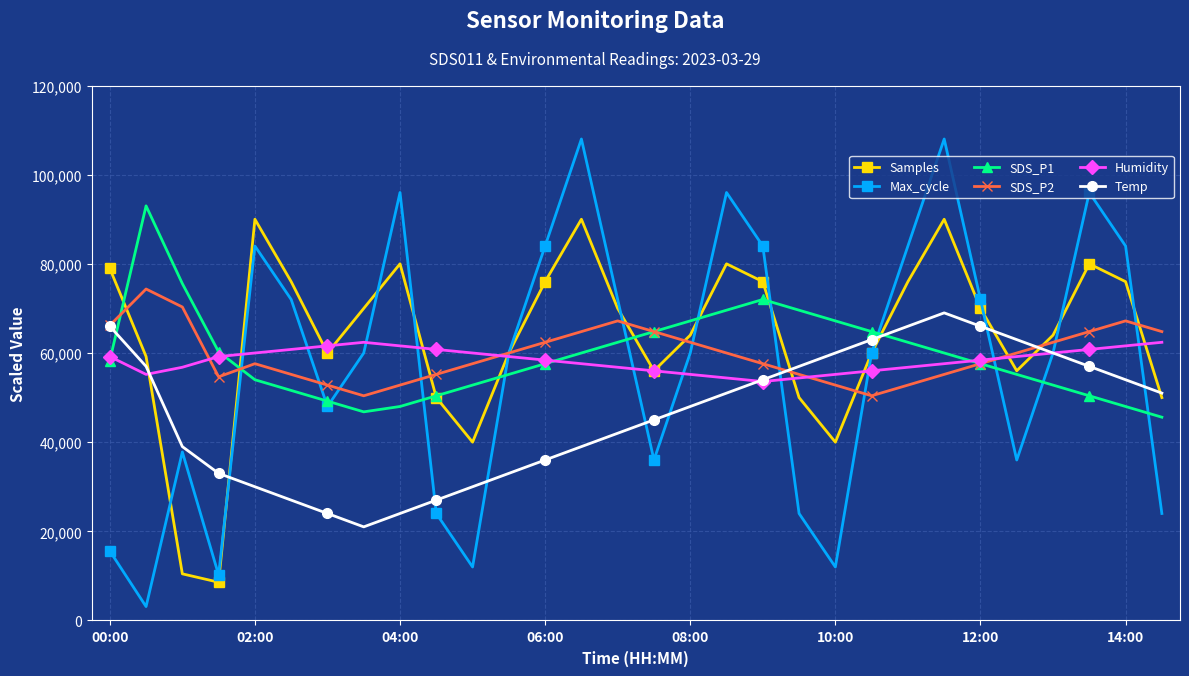

At how many categories does at least one series exceed 9033?

30